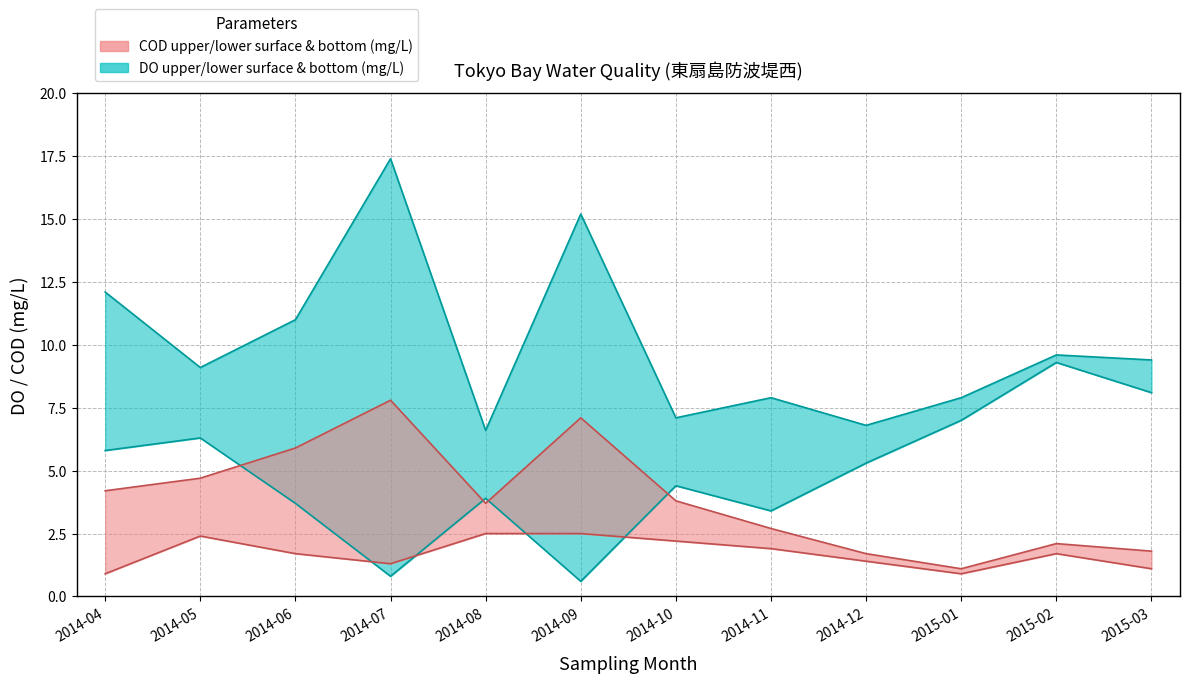

How many data points in DO upper (surface) are less than 9?

5